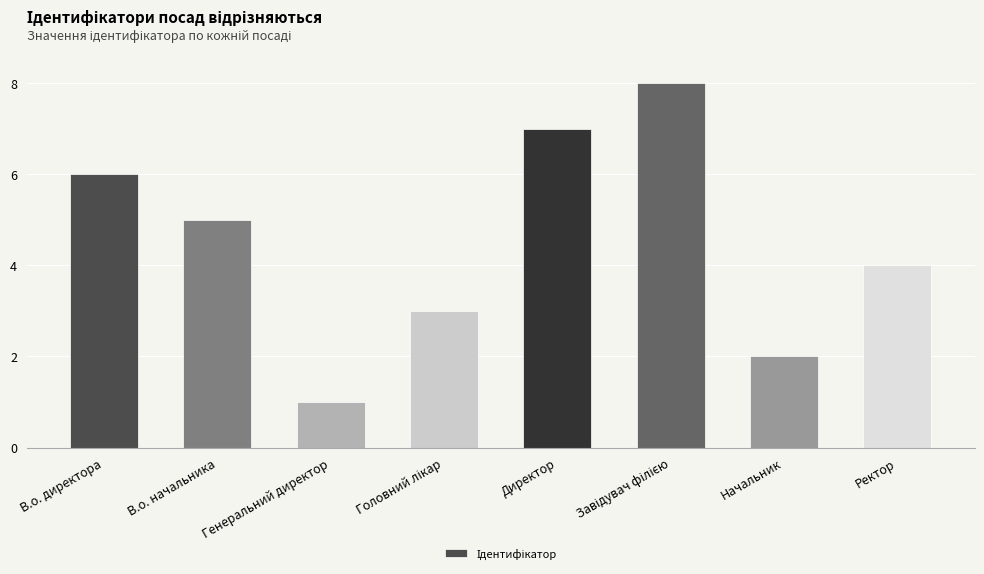

The value at В.о. директора is 6. True or false?

True